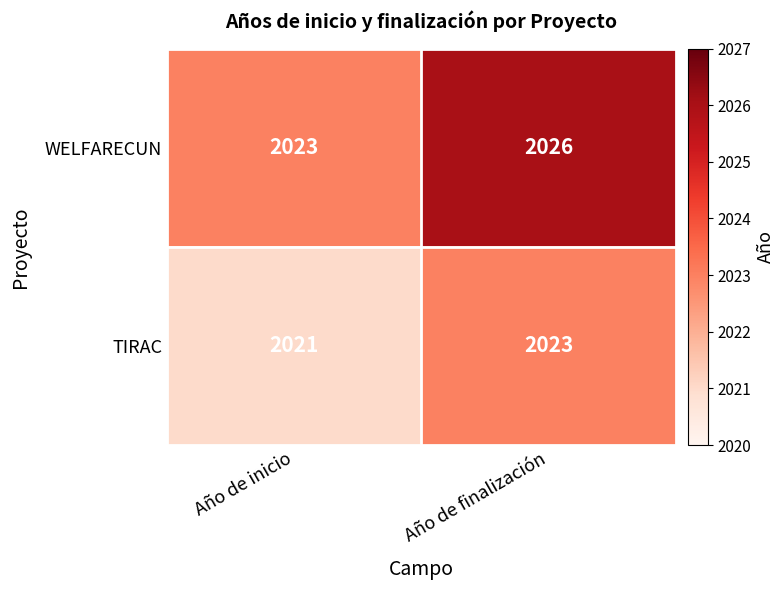

What is the sum of the WELFARECUN values at Año de finalización and Año de inicio?

4049